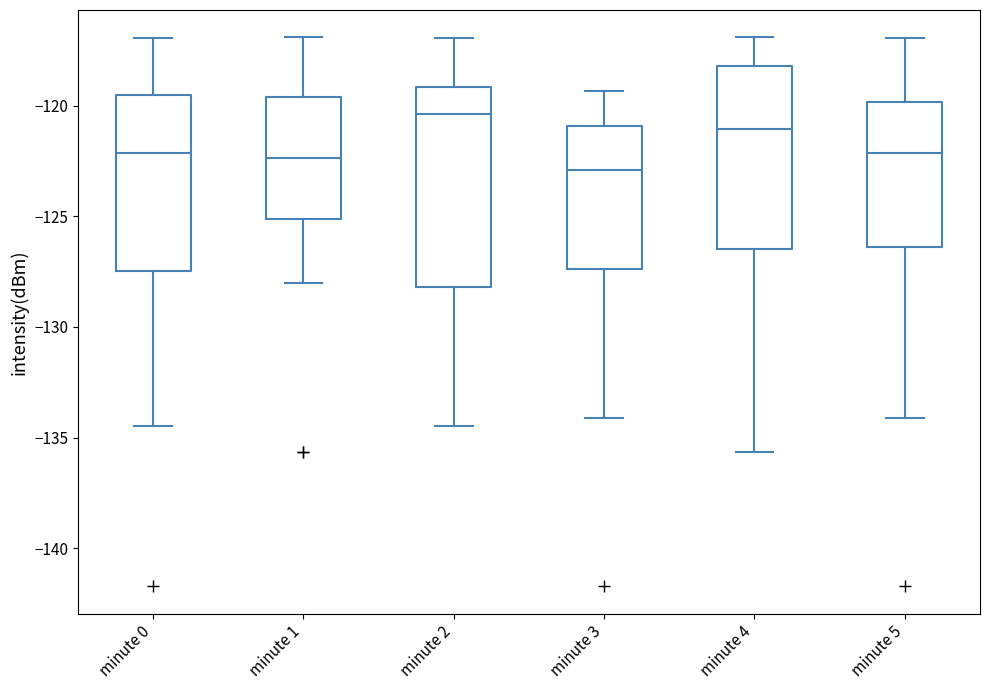

Where is the lower edge of the box for minute 3 on the y-axis? The values are not printed on the chart, so give them approximately, as read against the axis.

-127.5